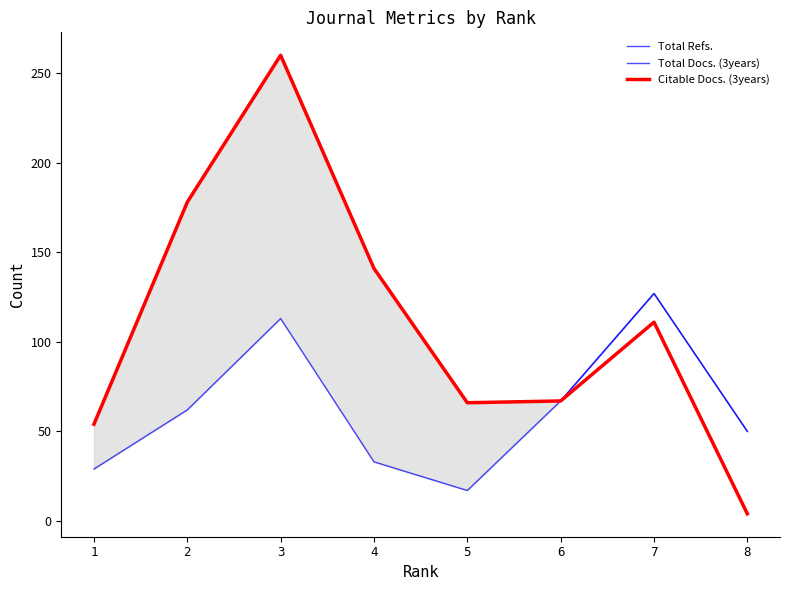

Reading left to right, transcribe all the data shown in this chart.

Total Refs.: 1=54	2=178	3=260	4=141	5=66	6=67	7=127	8=50
Total Docs. (3years): 1=29	2=62	3=113	4=33	5=17	6=67	7=127	8=50
Citable Docs. (3years): 1=54	2=178	3=260	4=141	5=66	6=67	7=111	8=4